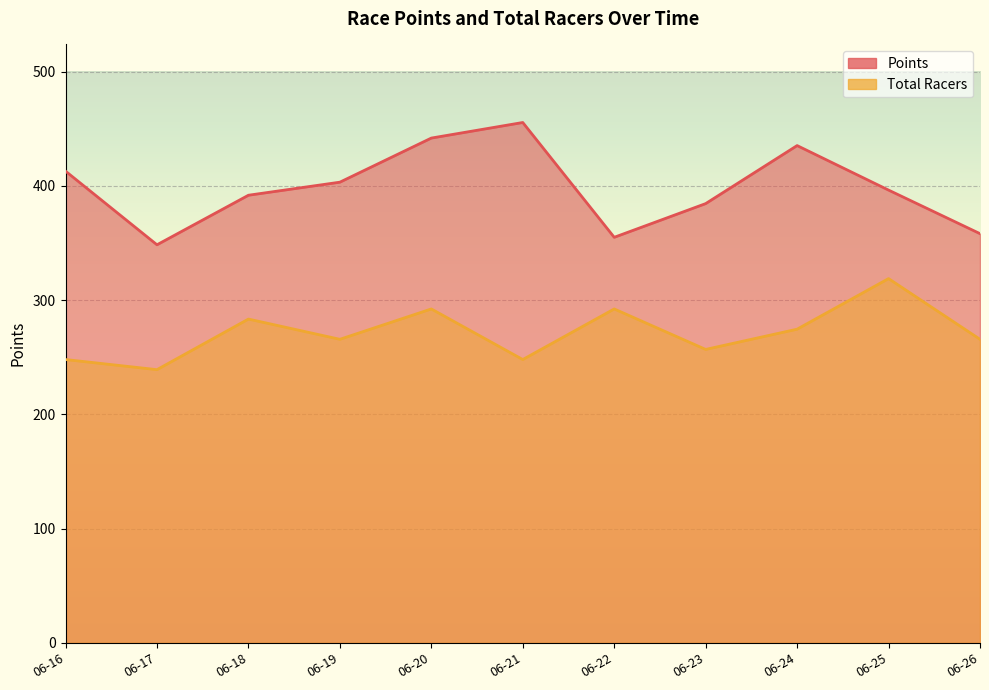

Which category has the highest value in the Points series?

06-21